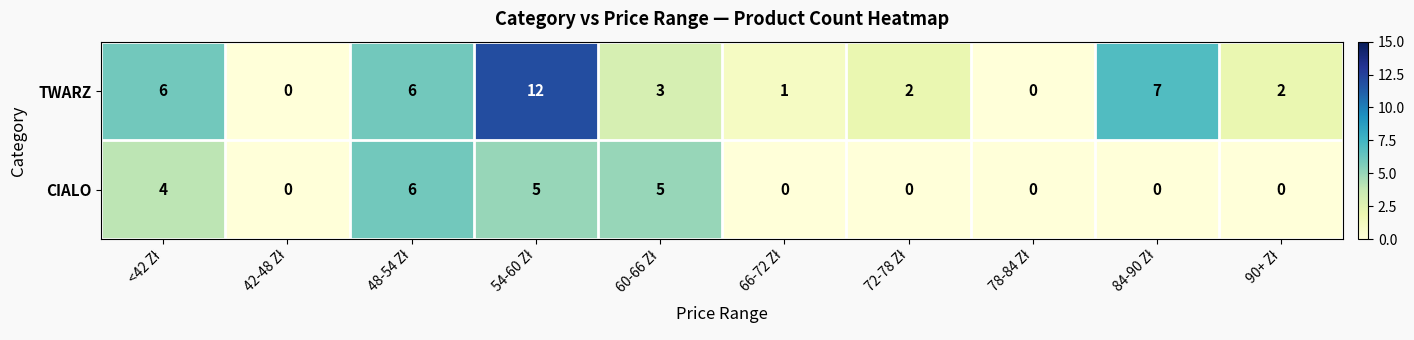

Which series has the largest total across all categories?

TWARZ